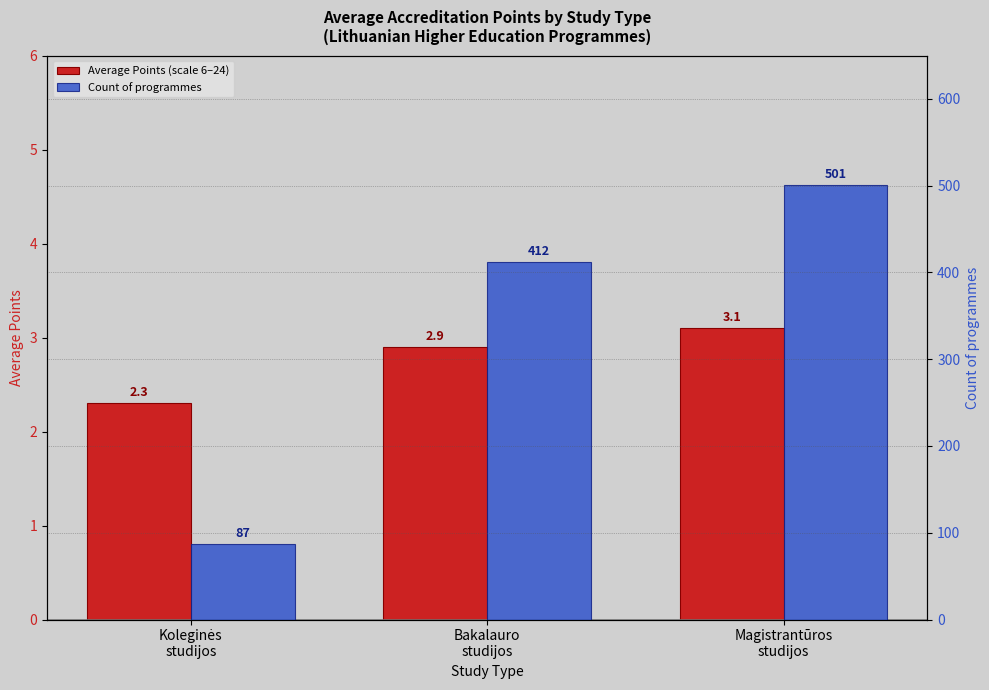

What is the lowest value of the Average Points (scale 6–24) series?

2.3